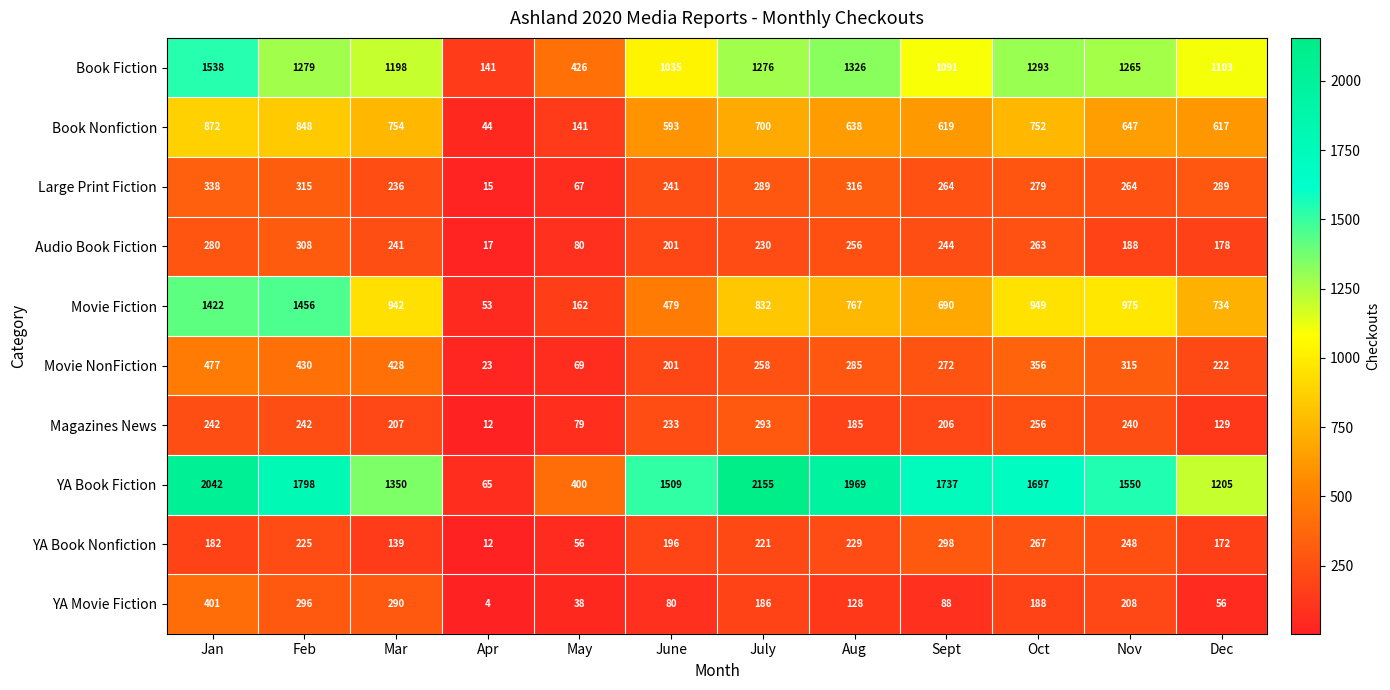

What is the spread (max minus min) of values at Mar?

1211